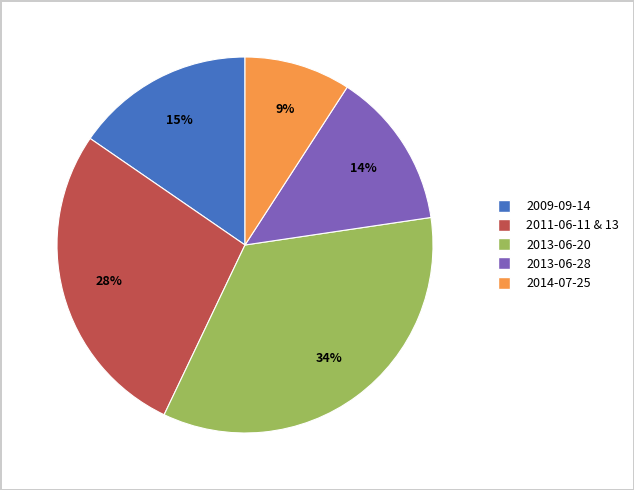

Is there a majority slice in this chart?

No